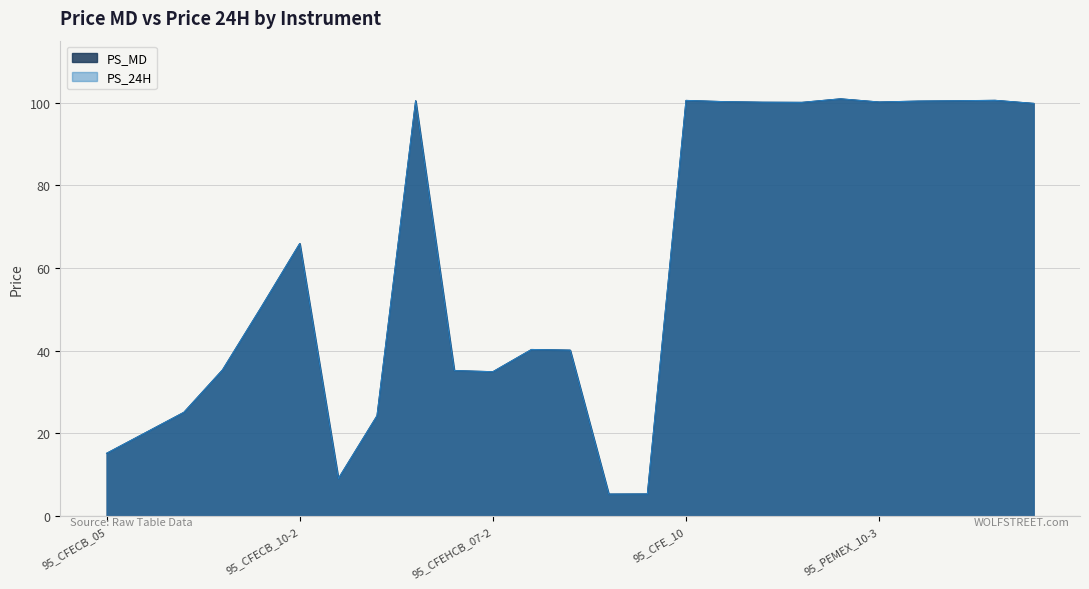

Rank the series at 95_CFEGCB_11 from highest to lowest value.

PS_24H, PS_MD